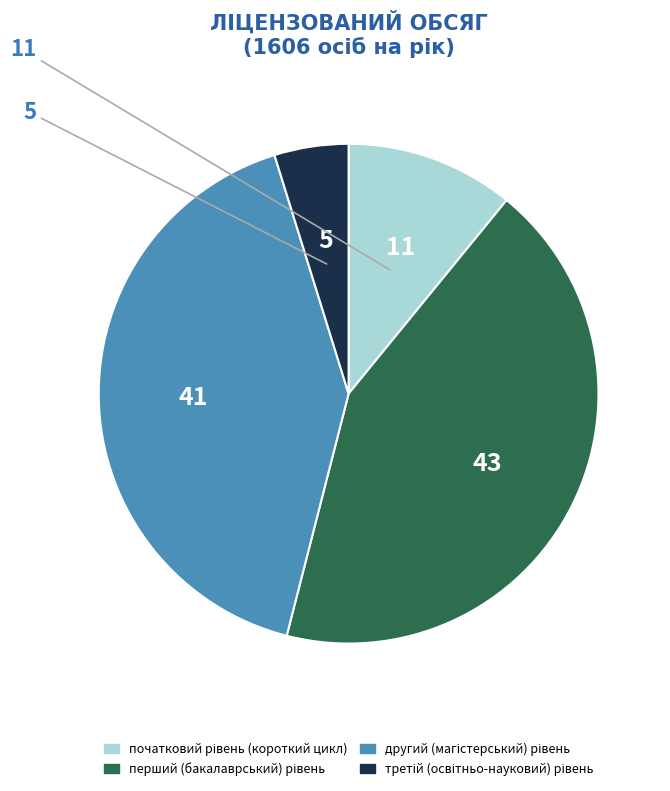

Count the number of slices in the pie.

4